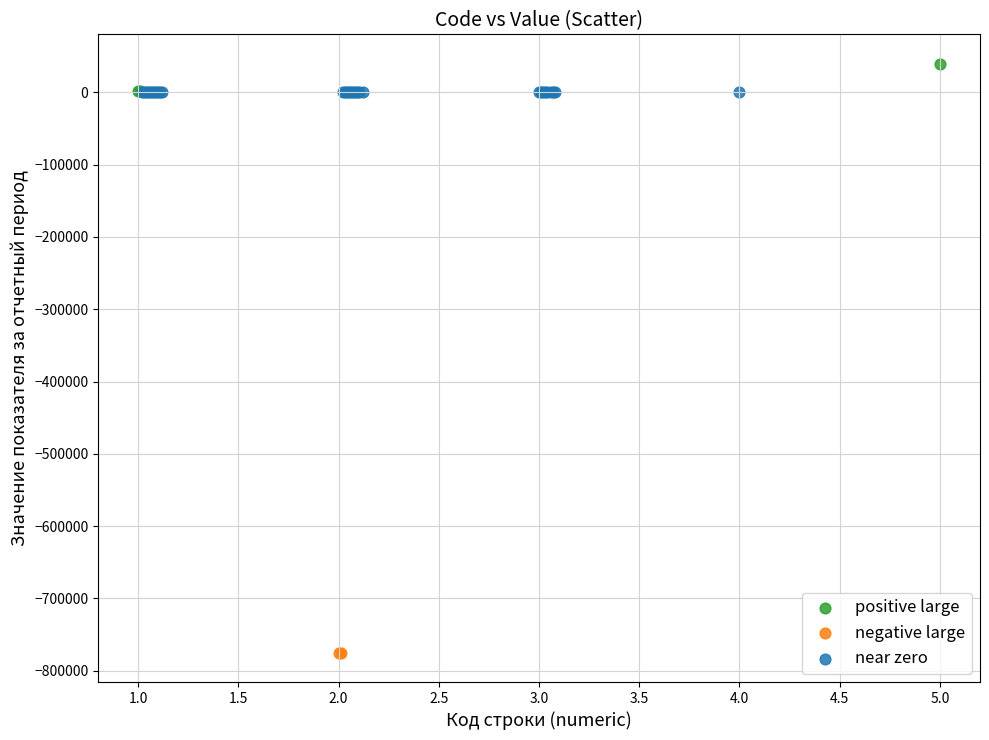

What are all the series names shown in the legend?

positive large, negative large, near zero